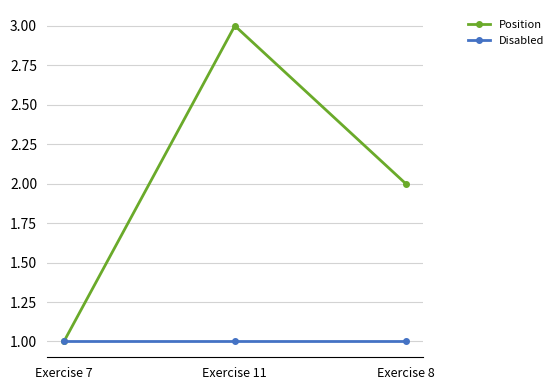

At Exercise 11, list the series in order from smallest to largest.

Disabled, Position